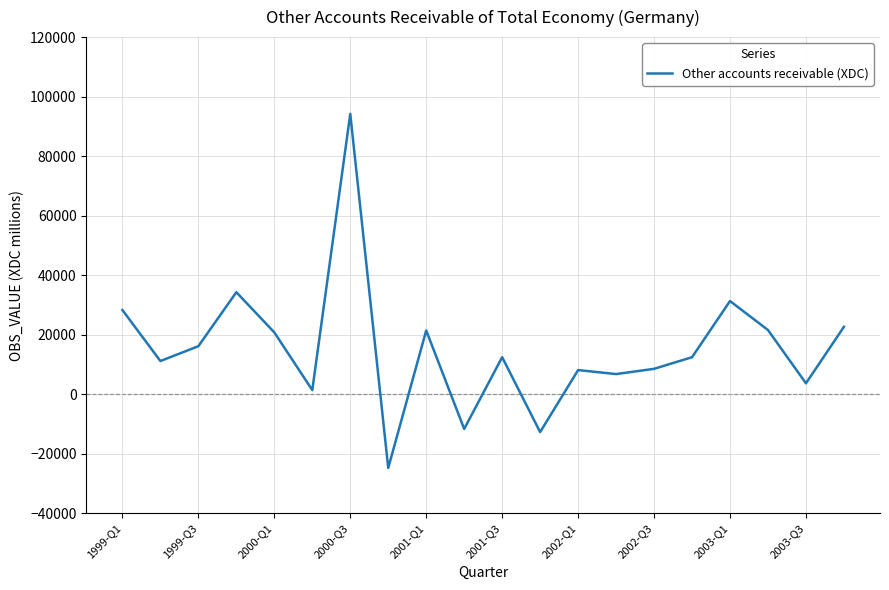

What is the sum of all values?

305895